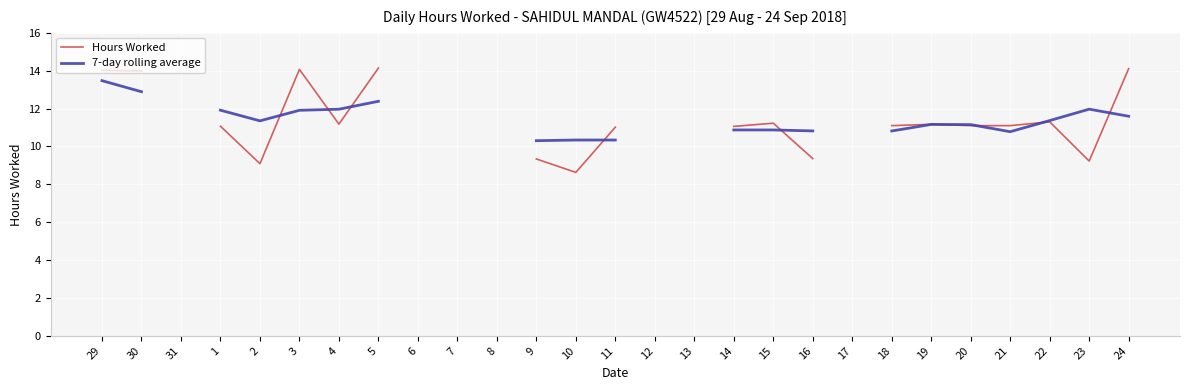

What is the greatest value displayed?

14.1